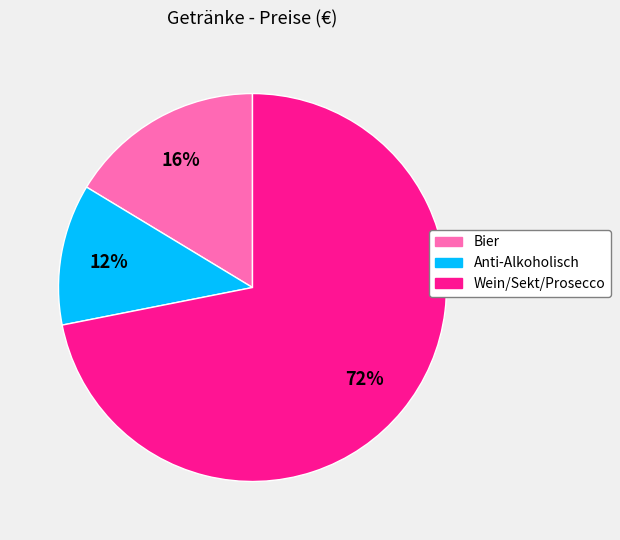

Which category has the smallest portion of the pie?

Anti-Alkoholisch